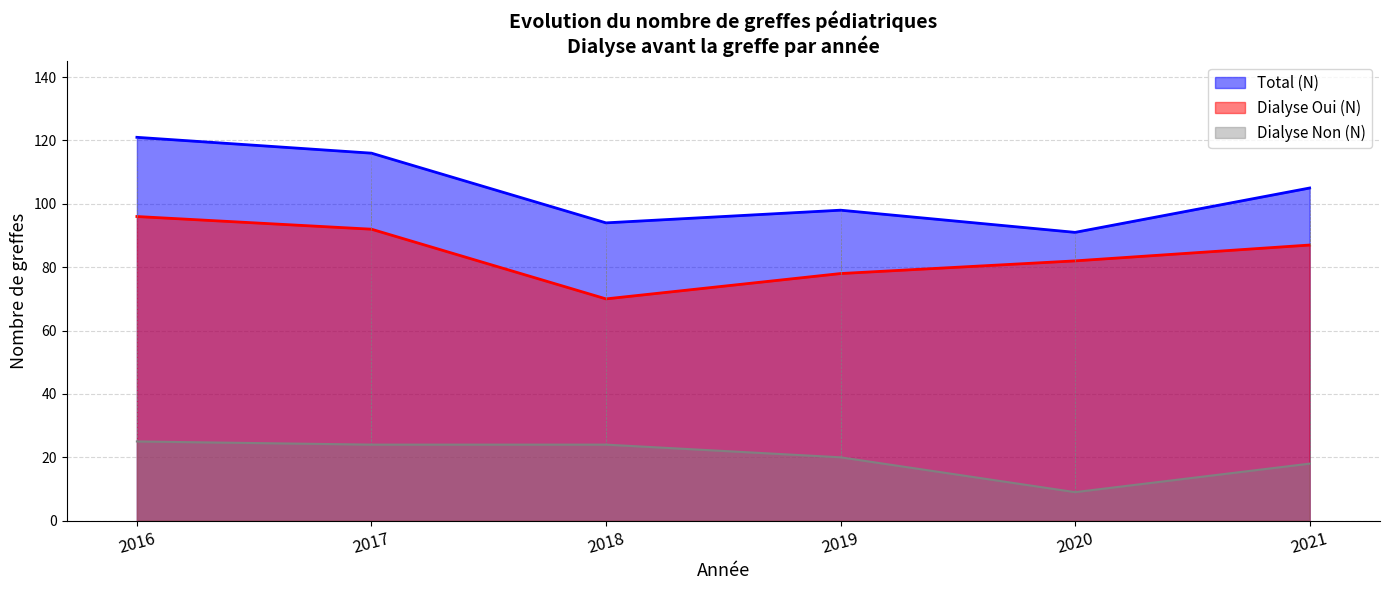

Which series has the largest total across all categories?

Total (N)